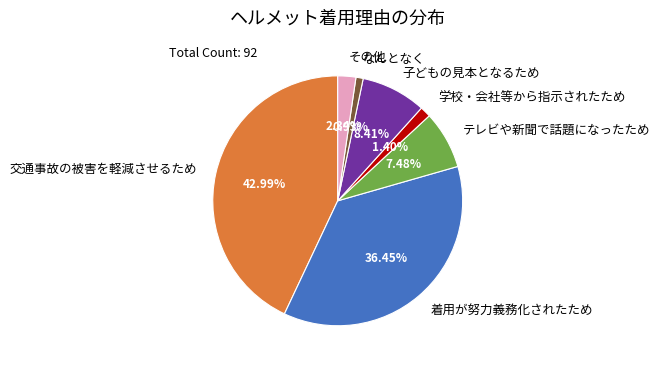

How many segments does this pie chart have?

7